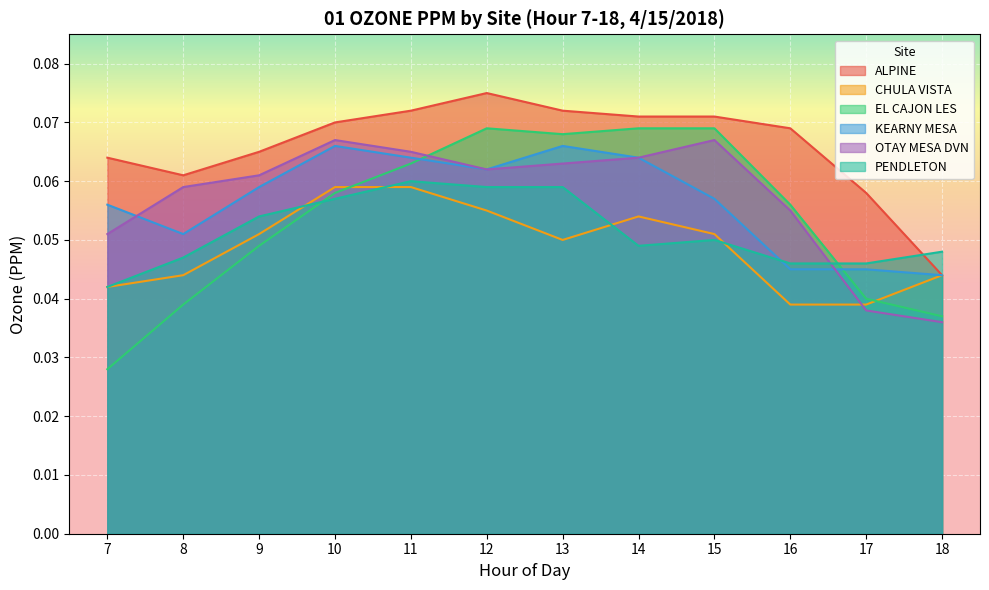

Between which two adjacent categories do CHULA VISTA and PENDLETON first intersect?

9 and 10